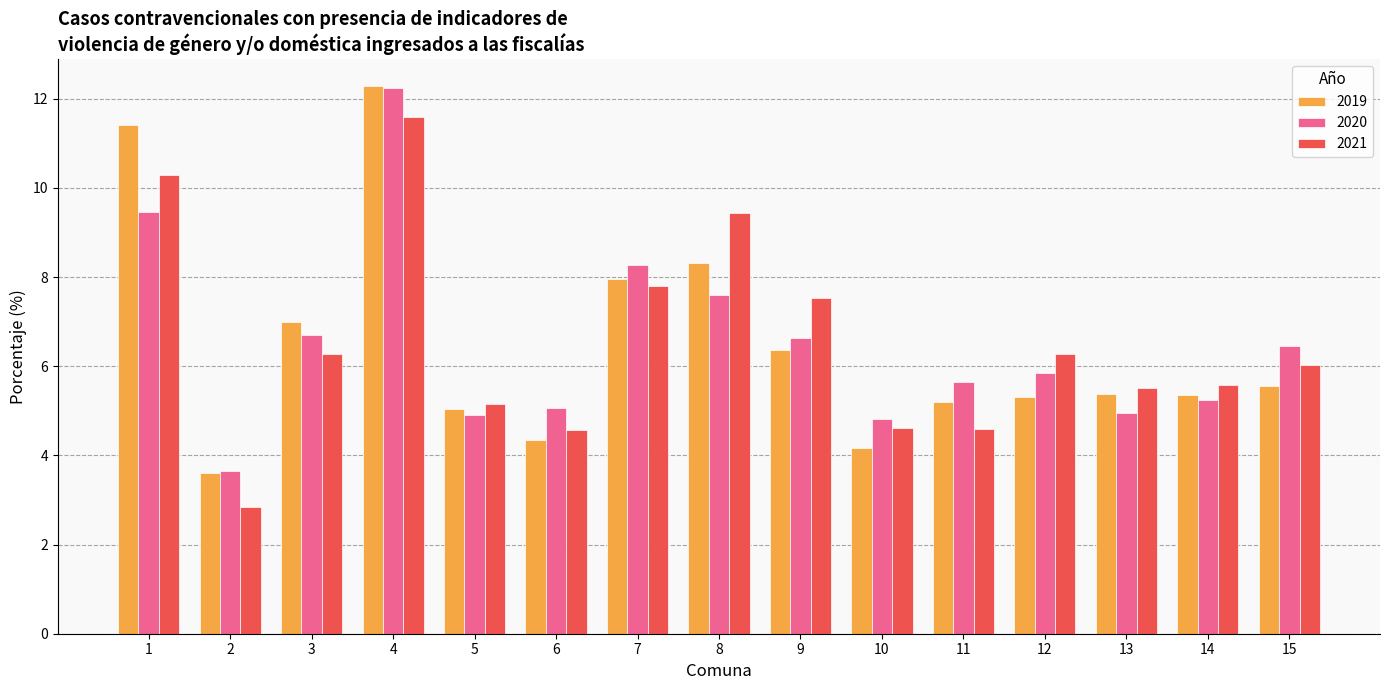

At which category is the sum across all series the highest?

4